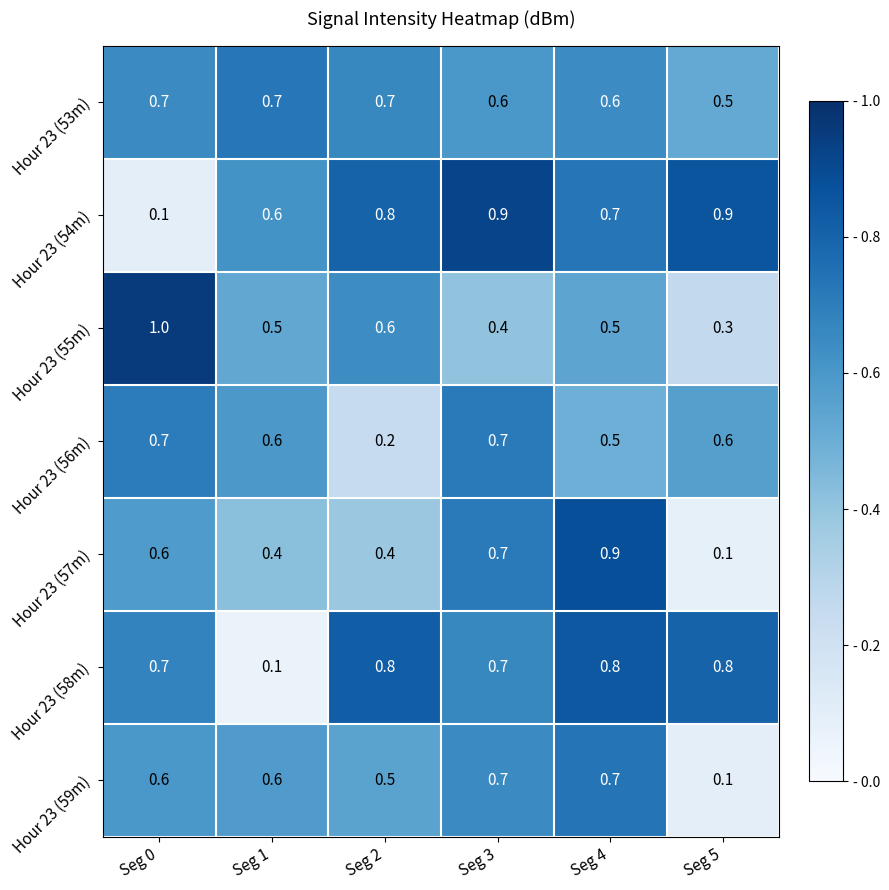

The Hour 23 (53m) series shows 0.7 at Seg 0. True or false?

True